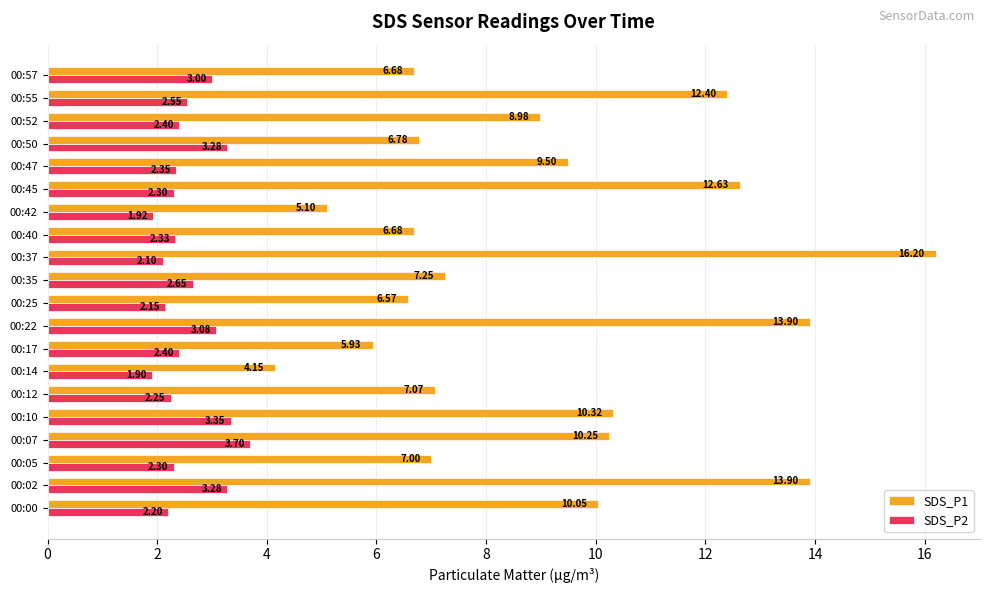

What is the highest value of the SDS_P1 series?

16.2